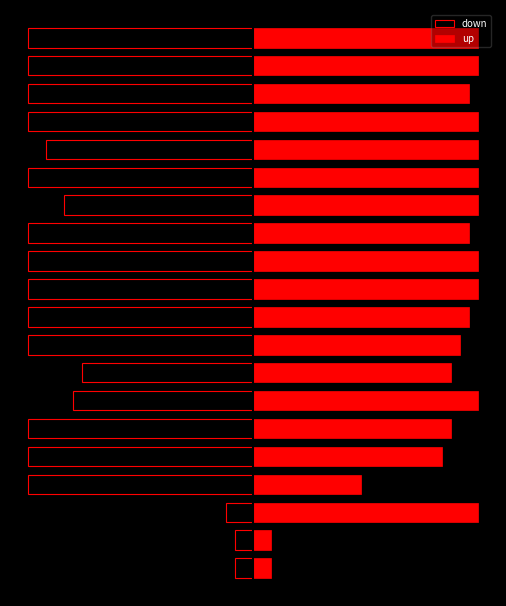

Reading left to right, extract all data points from this chart.

down: 0=-2	1=-2	2=-3	3=-25	4=-25	5=-25	6=-20	7=-19	8=-25	9=-25	10=-25	11=-25	12=-25	13=-21	14=-25	15=-23	16=-25	17=-25	18=-25	19=-25
up: 0=2	1=2	2=25	3=12	4=21	5=22	6=25	7=22	8=23	9=24	10=25	11=25	12=24	13=25	14=25	15=25	16=25	17=24	18=25	19=25